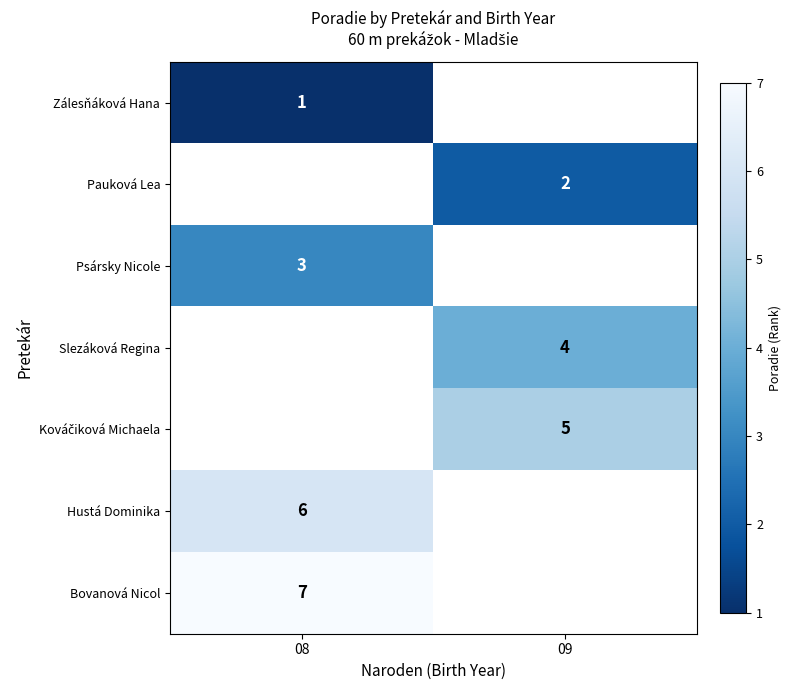

True or false: Bovanová Nicol has a value of 7 at 08.

True